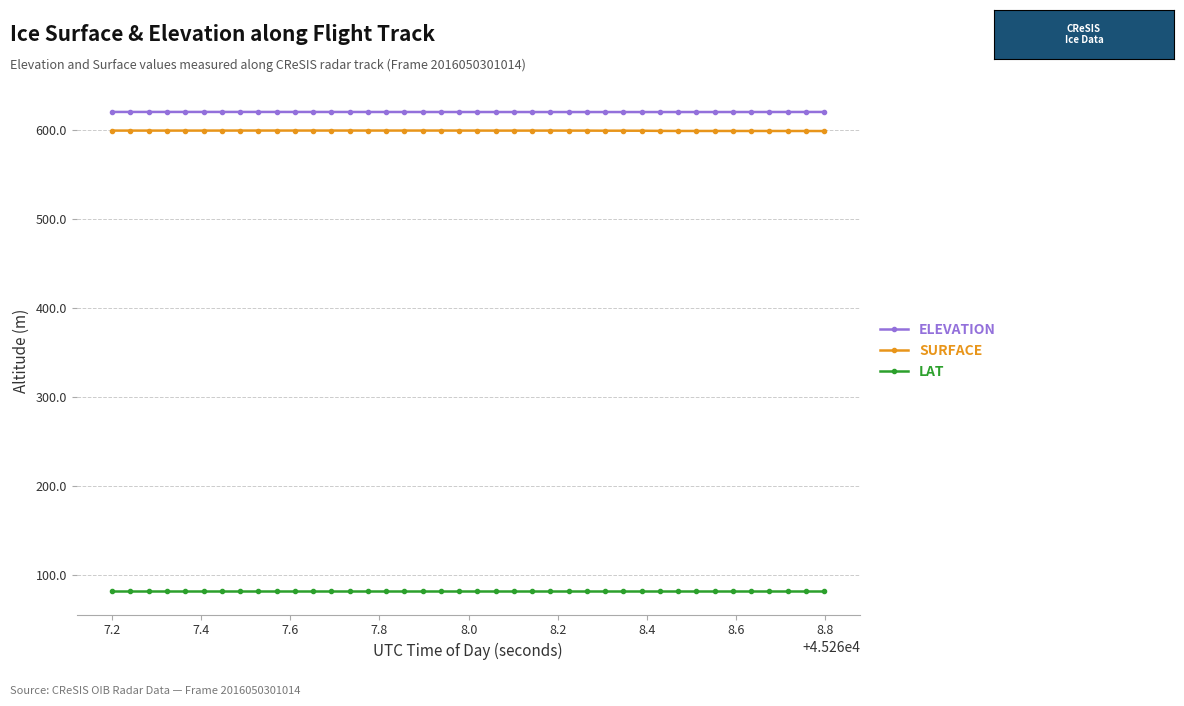

What is the value of the LAT point at the 29th from the left?

83.1